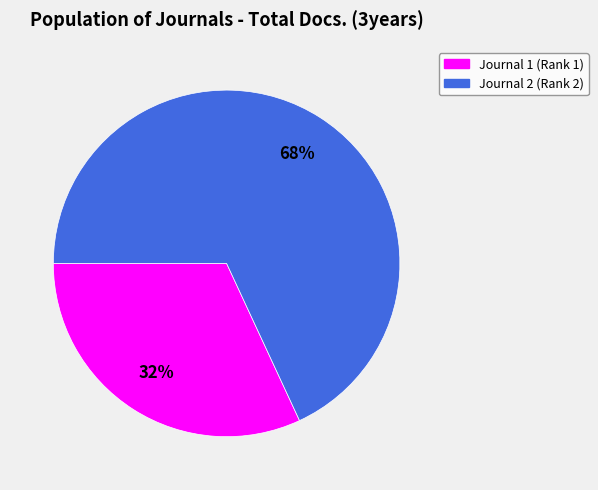

To the nearest percent, what is the average slice percentage?

50%